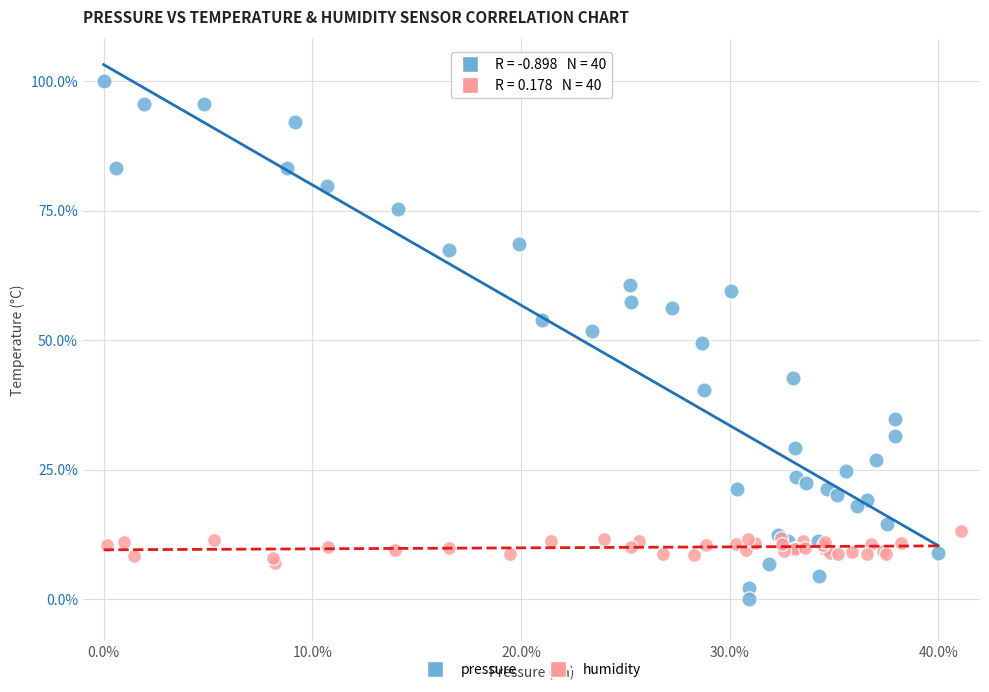

Which series contains the highest Y value?

pressure